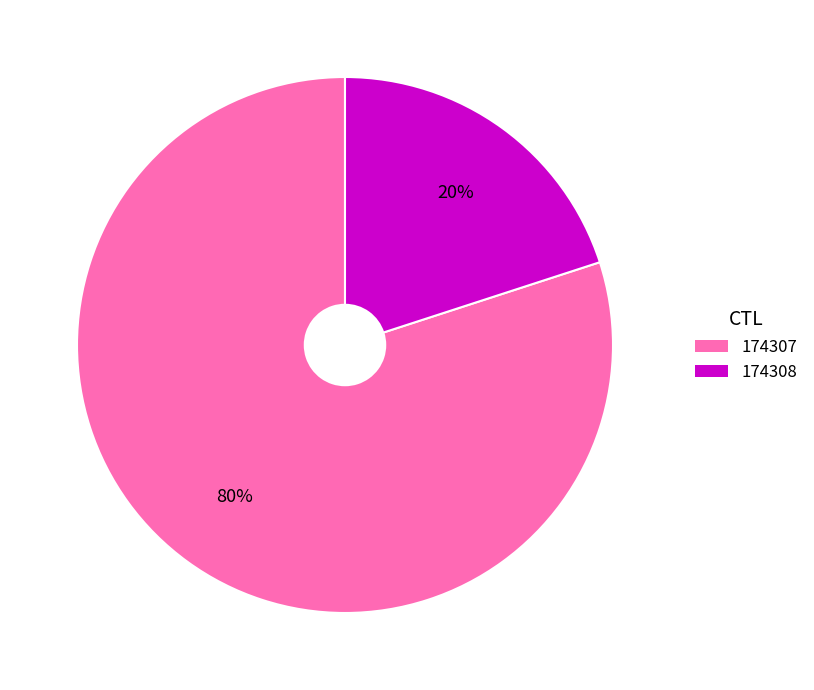

Between 174308 and 174307, which is larger?

174307